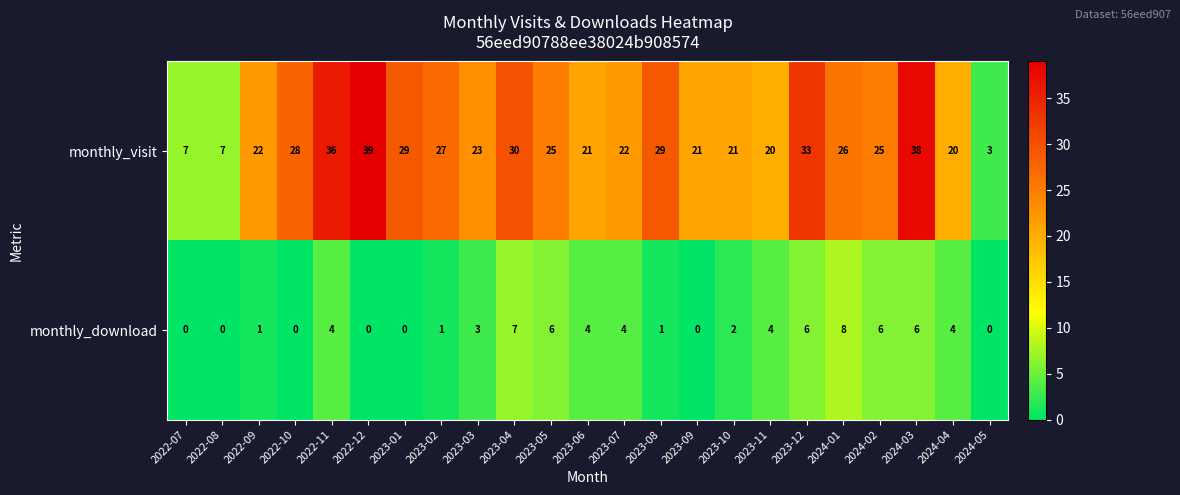

At how many categories does at least one series exceed 10?

20